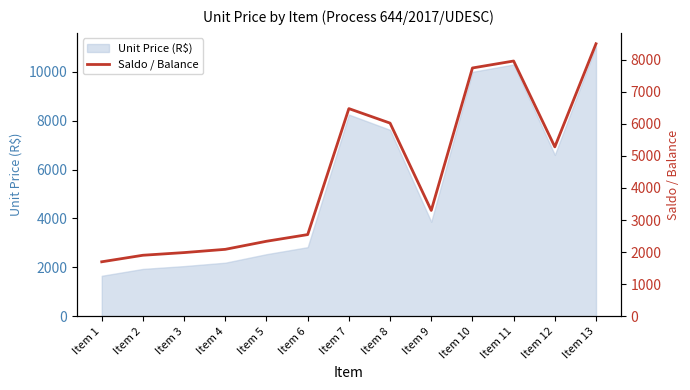

The chart shows a value of 6476.8 at Item 7. True or false?

True